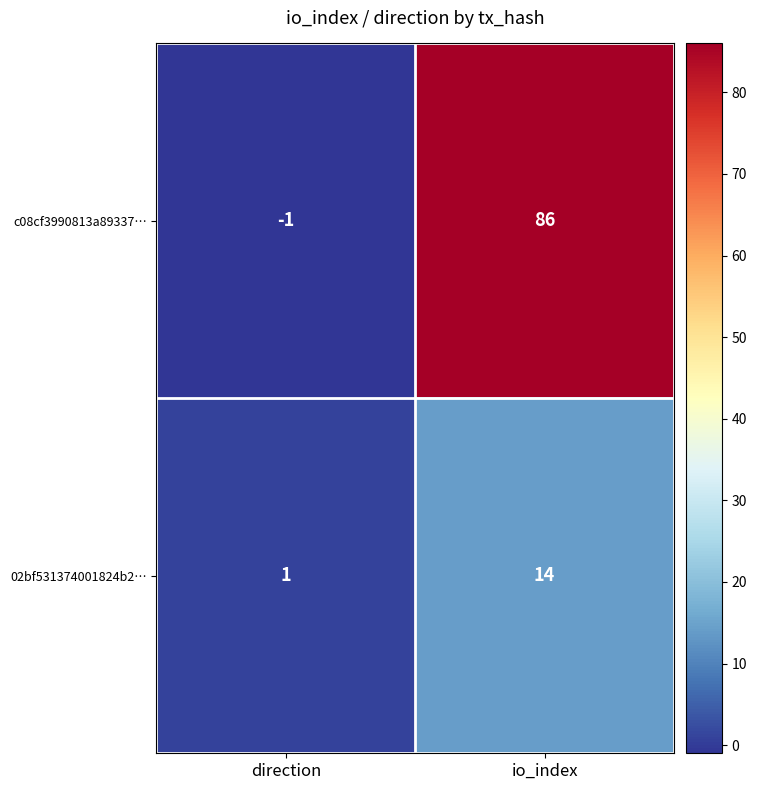

What is the sum of all c08cf3990813a89337… values?

85